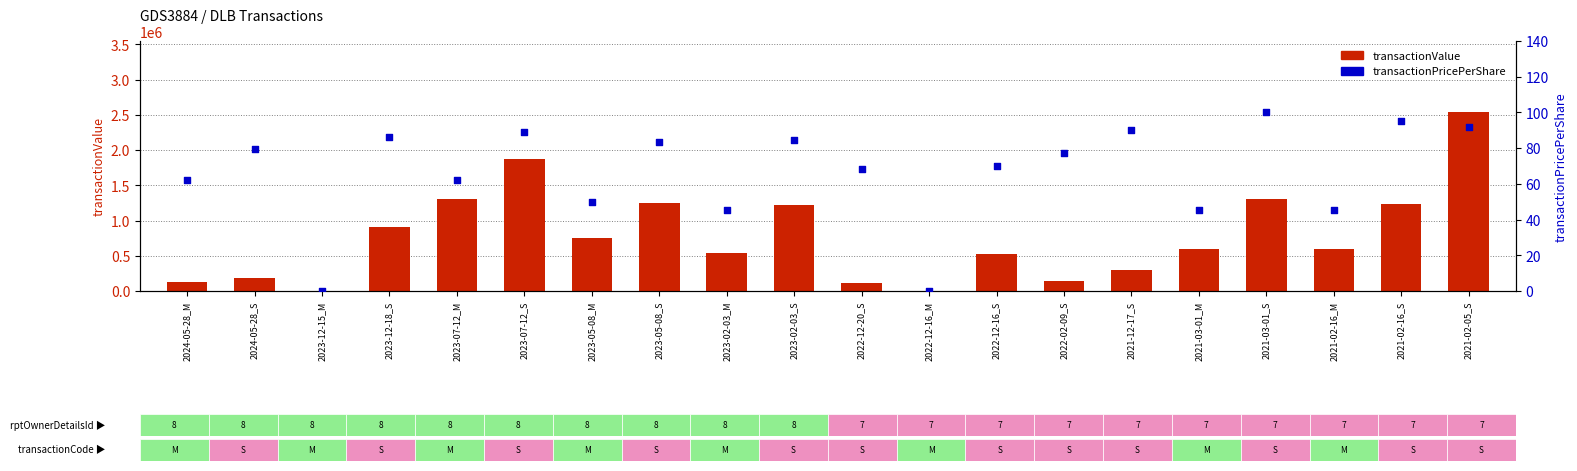

At how many categories does at least one series exceed 1284440?

4